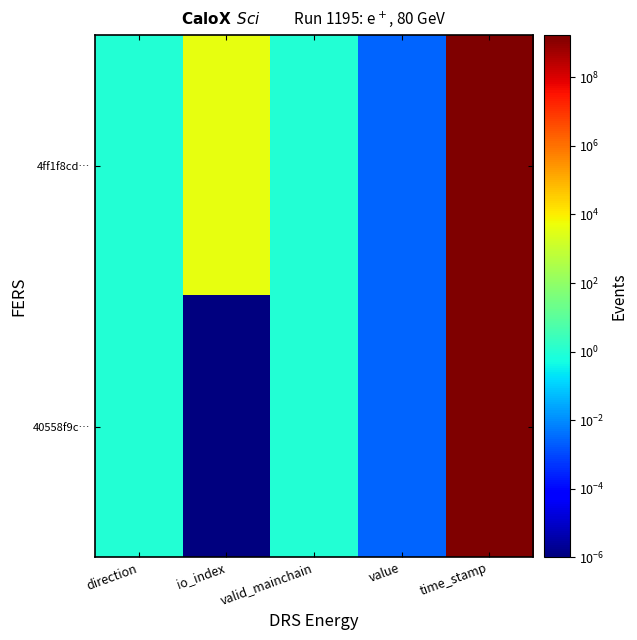

Which has a higher value, valid_mainchain or direction?

valid_mainchain